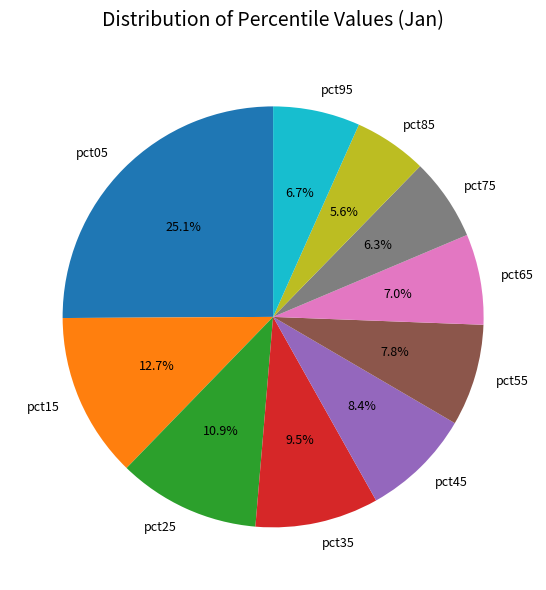

What portion of the pie excludes pct15?

87.3%